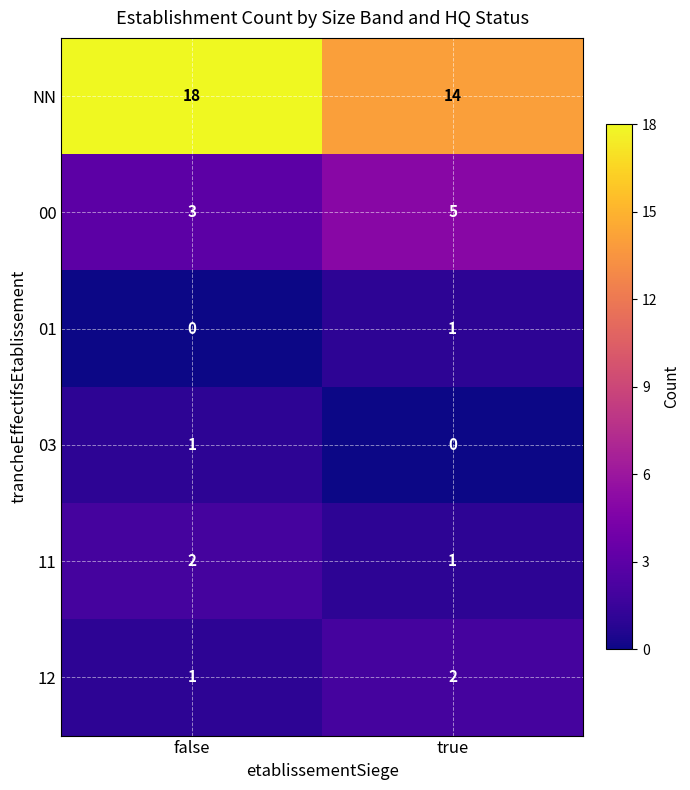

What is the sum of the 11 values at true and false?

3